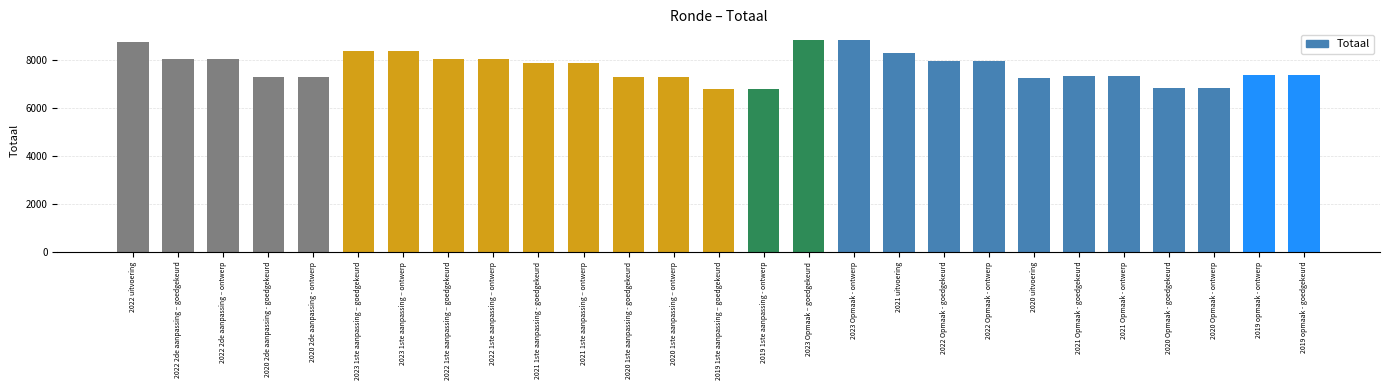

How many series are shown in this chart?

1